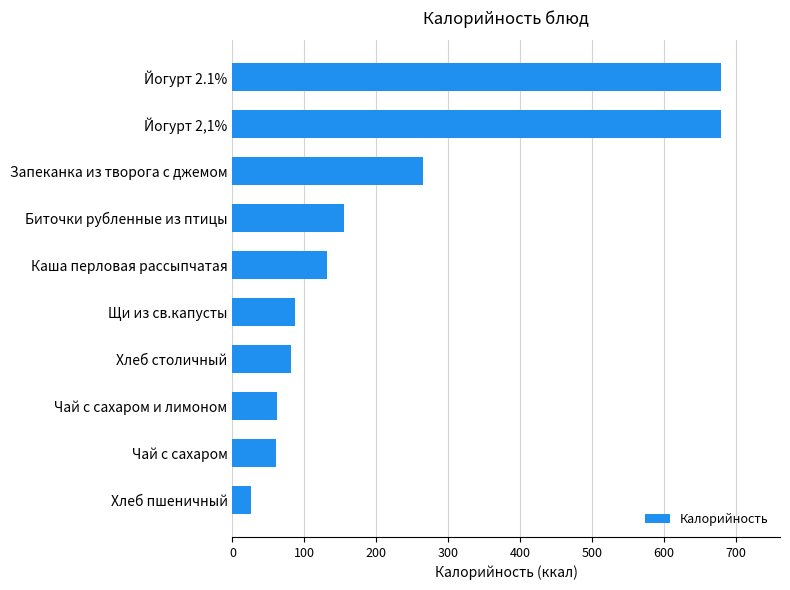

Which has a higher value, Йогурт 2,1% or Запеканка из творога с джемом?

Йогурт 2,1%